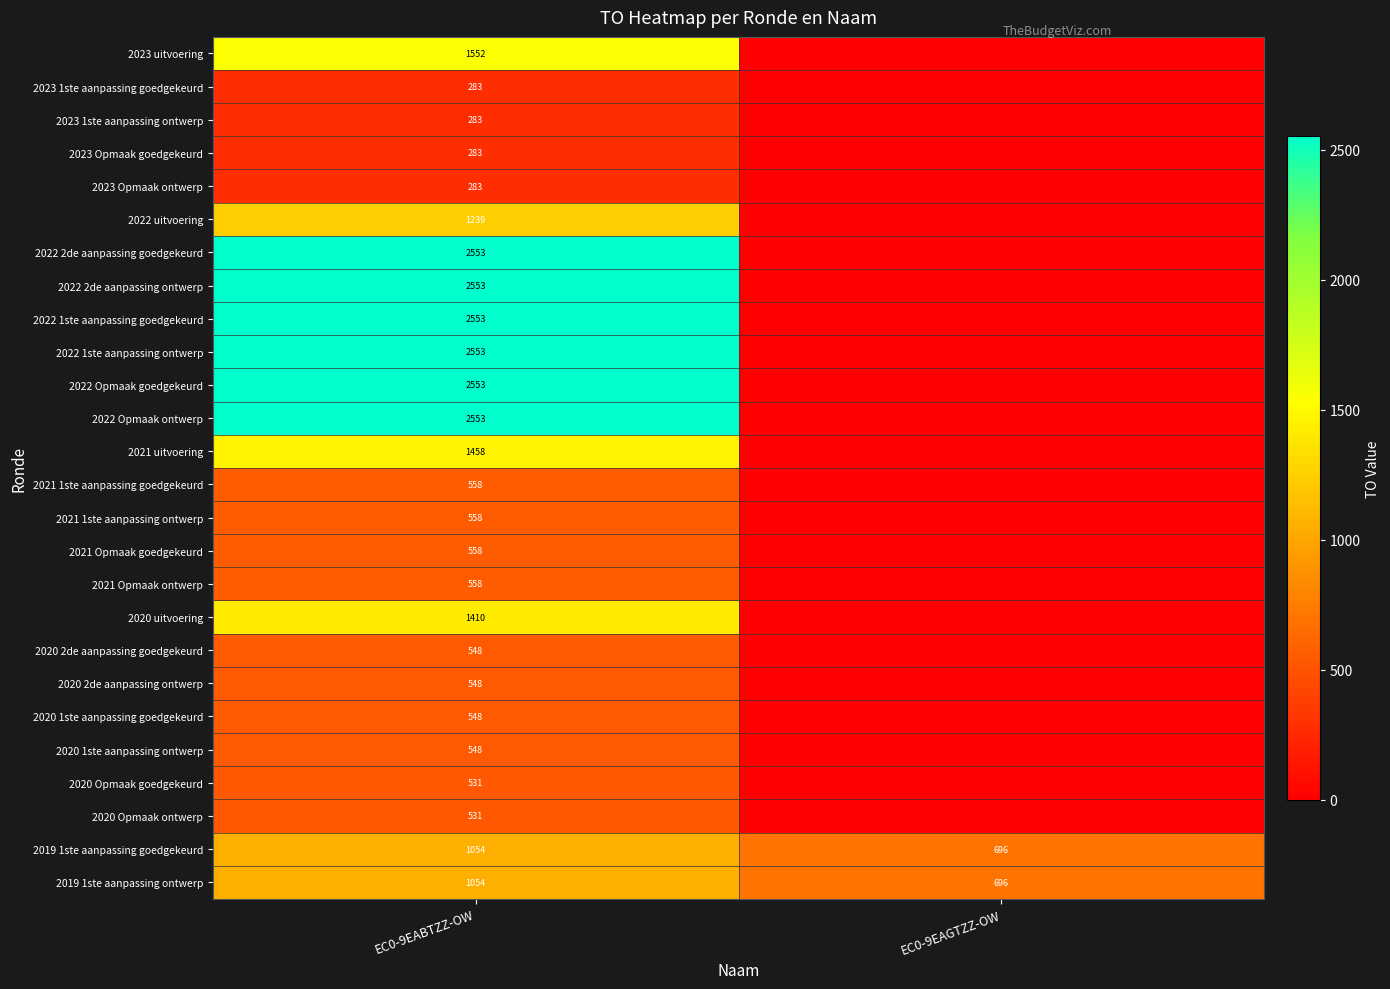

What is the total value across all series at EC0-9EABTZZ-OW?

29703